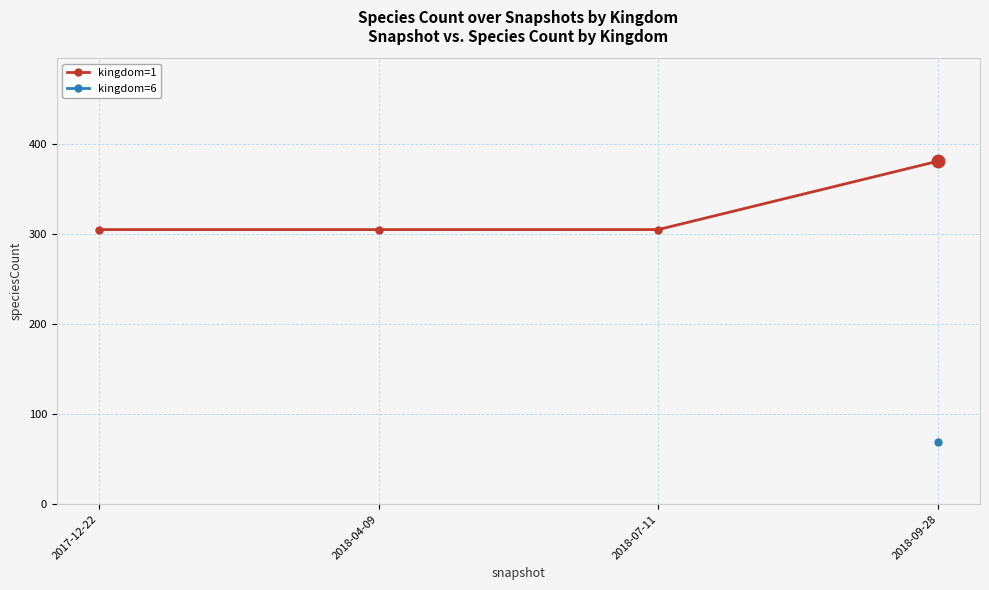

What is the value of the 1st point from the left?

305